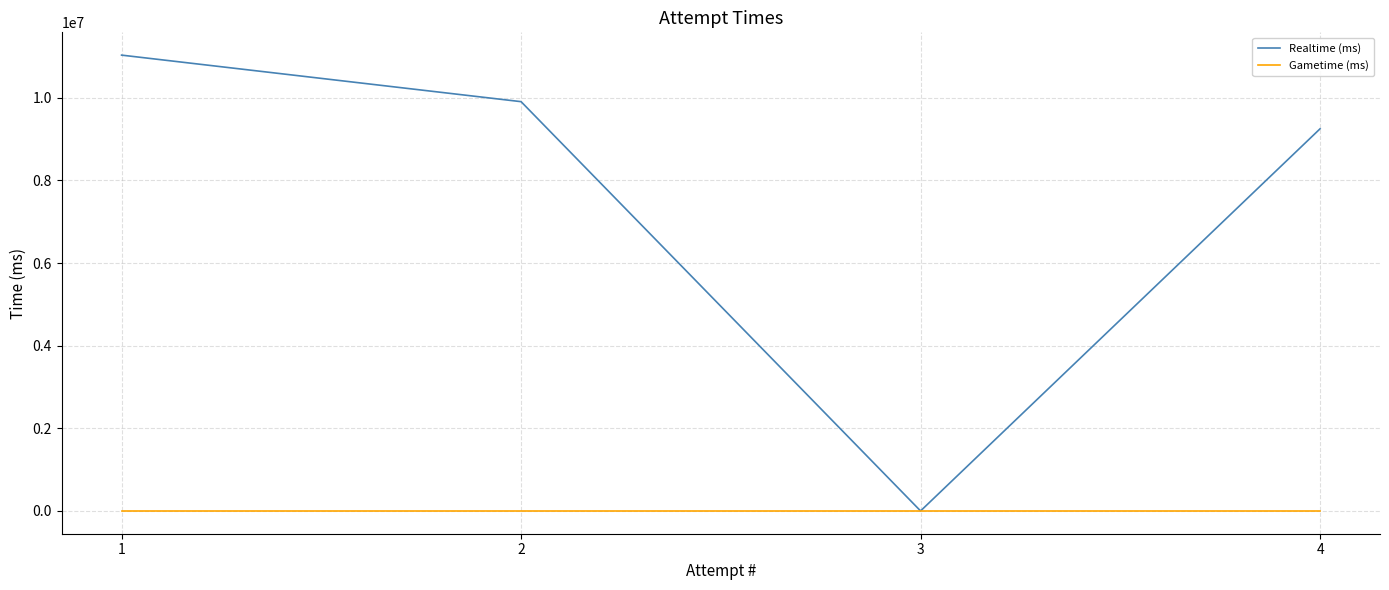

What value does the Realtime (ms) series have at 2?

9905278